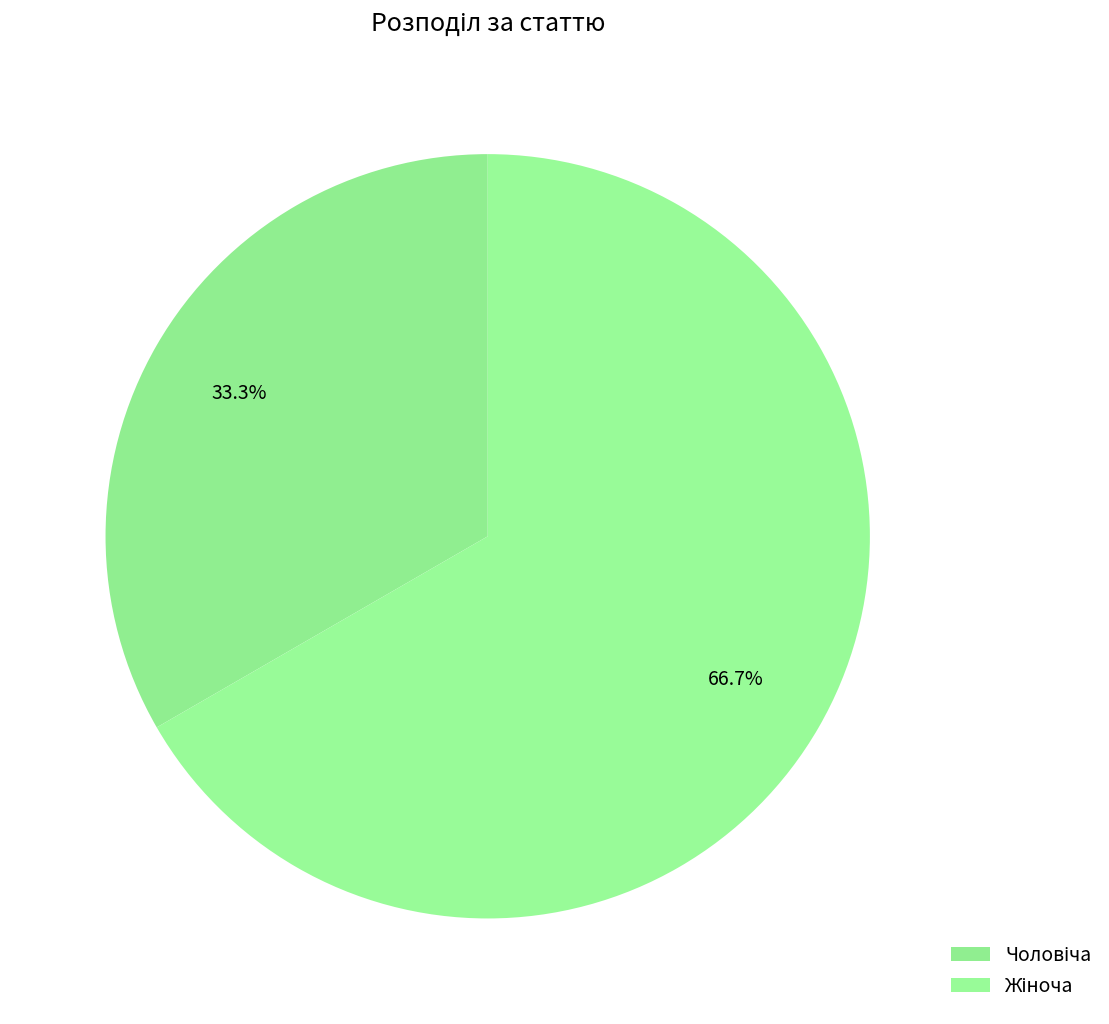

How many segments does this pie chart have?

2